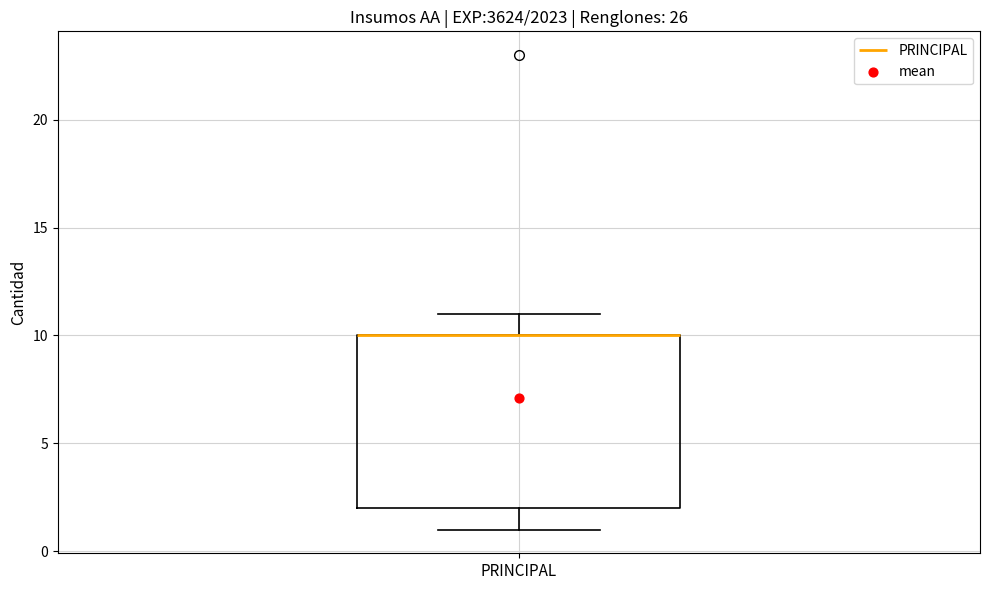

Read this box plot against the y-axis: the position of the median line, the range covered by the box, and the ends of both whiskers. The values are not printed on the chart, so give them approximately, as read against the axis.

median 10 (drawn on the box's upper edge), box 2 to 10, whiskers 1 to 11